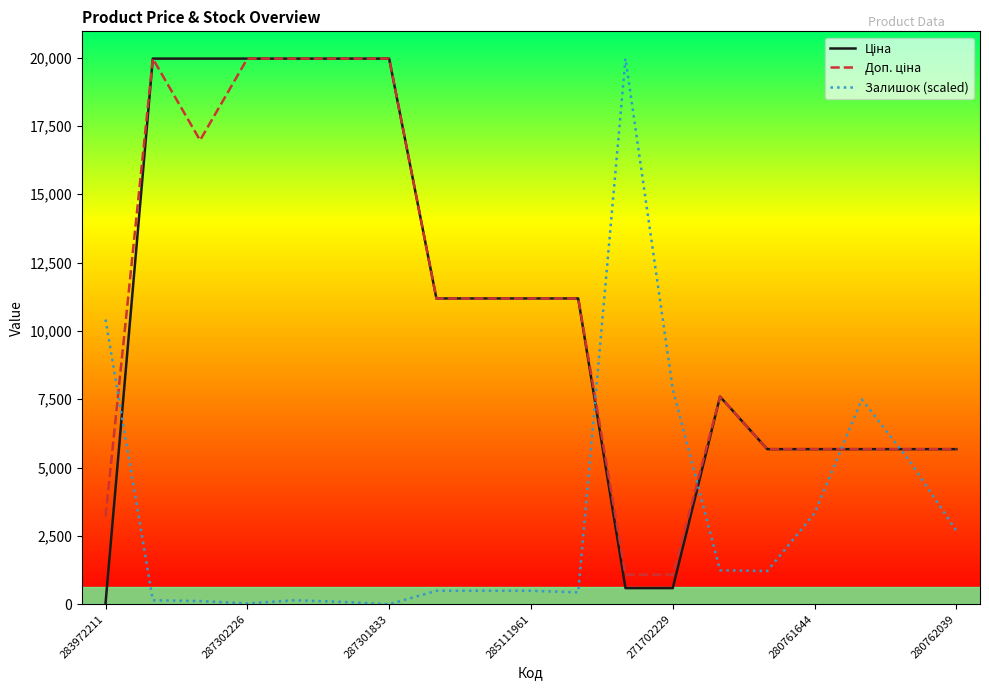

What is the maximum value shown in the chart?

19964.2